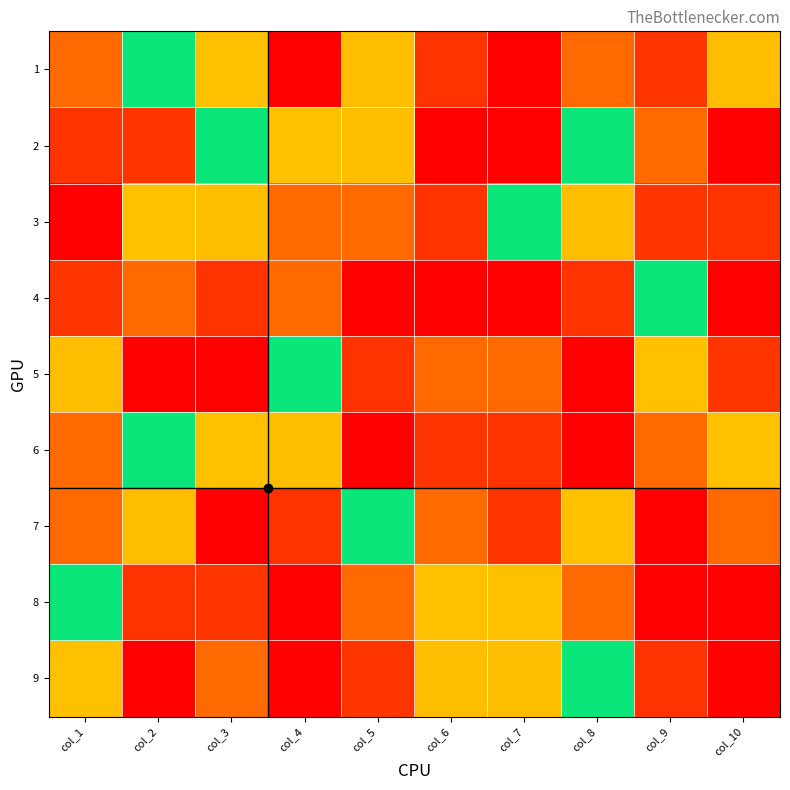

Reading left to right, list all the values displayed in this chart.

1: col_1=3	col_2=5	col_3=4	col_4=1	col_5=6	col_6=8	col_7=9	col_8=7	col_9=2	col_10=6
2: col_1=8	col_2=2	col_3=5	col_4=4	col_5=6	col_6=1	col_7=9	col_8=5	col_9=3	col_10=1
3: col_1=9	col_2=4	col_3=6	col_4=7	col_5=3	col_6=8	col_7=5	col_8=6	col_9=2	col_10=8
4: col_1=2	col_2=7	col_3=8	col_4=3	col_5=9	col_6=9	col_7=1	col_8=8	col_9=5	col_10=9
5: col_1=6	col_2=9	col_3=1	col_4=5	col_5=8	col_6=7	col_7=3	col_8=1	col_9=4	col_10=2
6: col_1=3	col_2=5	col_3=4	col_4=6	col_5=1	col_6=2	col_7=8	col_8=9	col_9=7	col_10=4
7: col_1=7	col_2=6	col_3=9	col_4=8	col_5=5	col_6=3	col_7=2	col_8=4	col_9=1	col_10=7
8: col_1=5	col_2=8	col_3=2	col_4=1	col_5=7	col_6=4	col_7=4	col_8=3	col_9=9	col_10=1
9: col_1=4	col_2=1	col_3=3	col_4=9	col_5=2	col_6=6	col_7=6	col_8=5	col_9=8	col_10=9